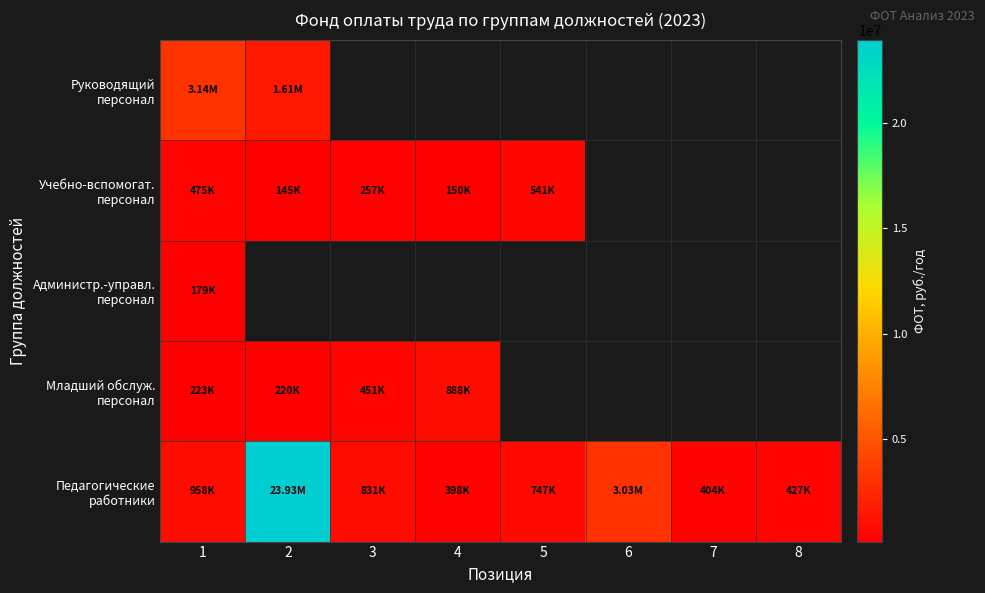

What is the maximum value shown in the chart?

23934729.7